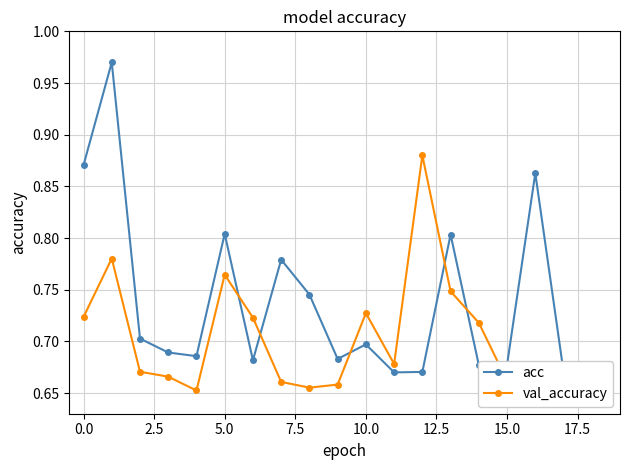

Which series ends up on top after the final intersection of val_accuracy and acc?

acc